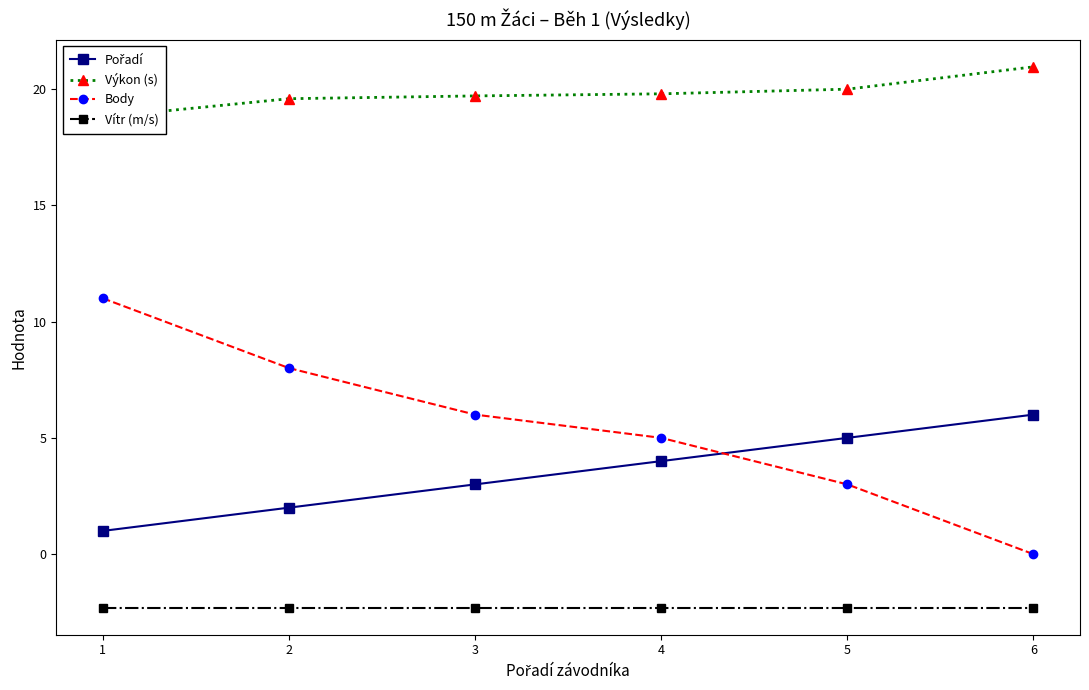

True or false: Výkon (s) and Pořadí cross at least once.

False